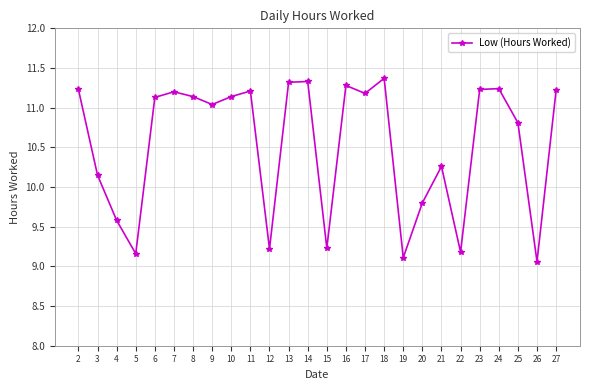

What is the smallest value displayed?

9.1